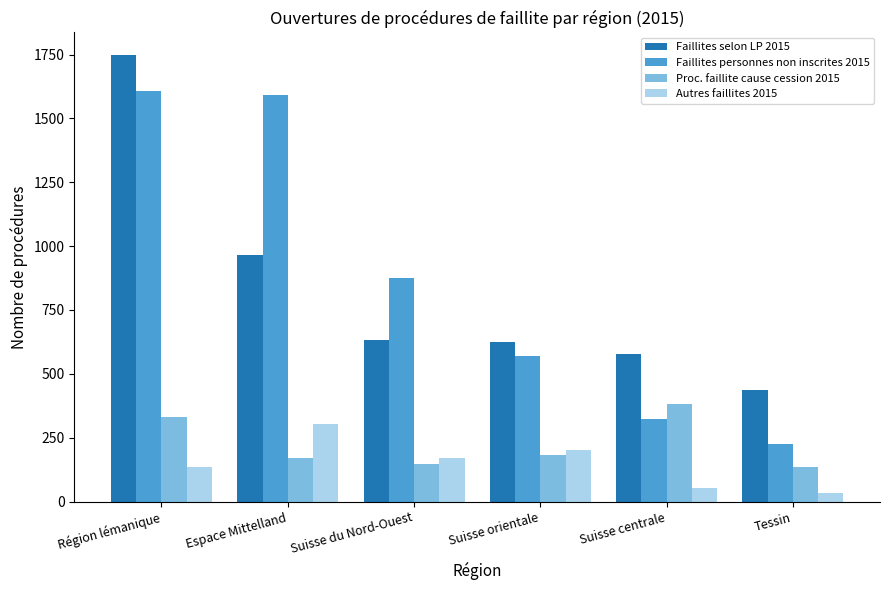

True or false: Faillites selon LP 2015 has a value of 671 at Région lémanique.

False